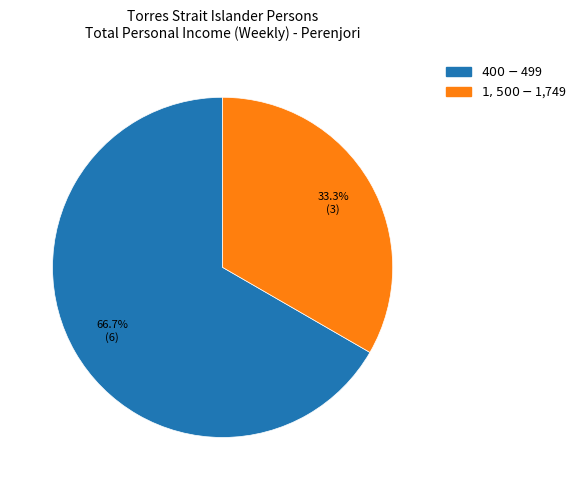

To the nearest percent, what portion does $1,500-$1,749 represent?

33%